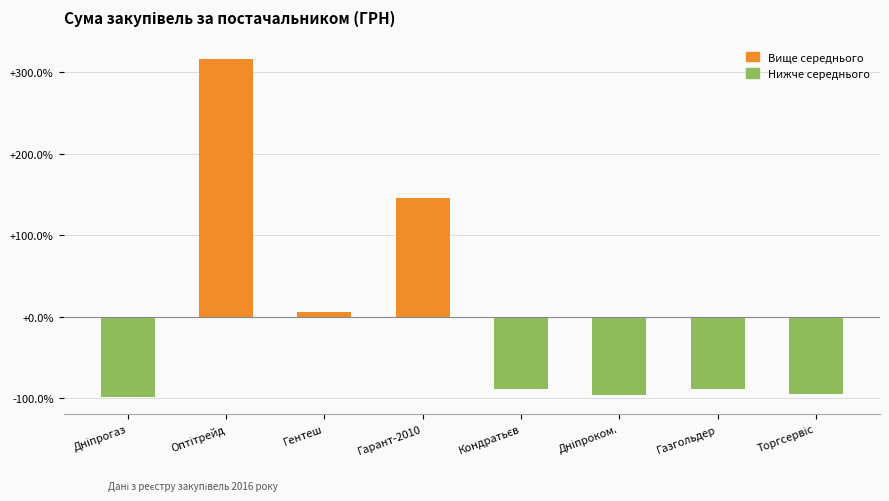

How many data points are above -88?

3